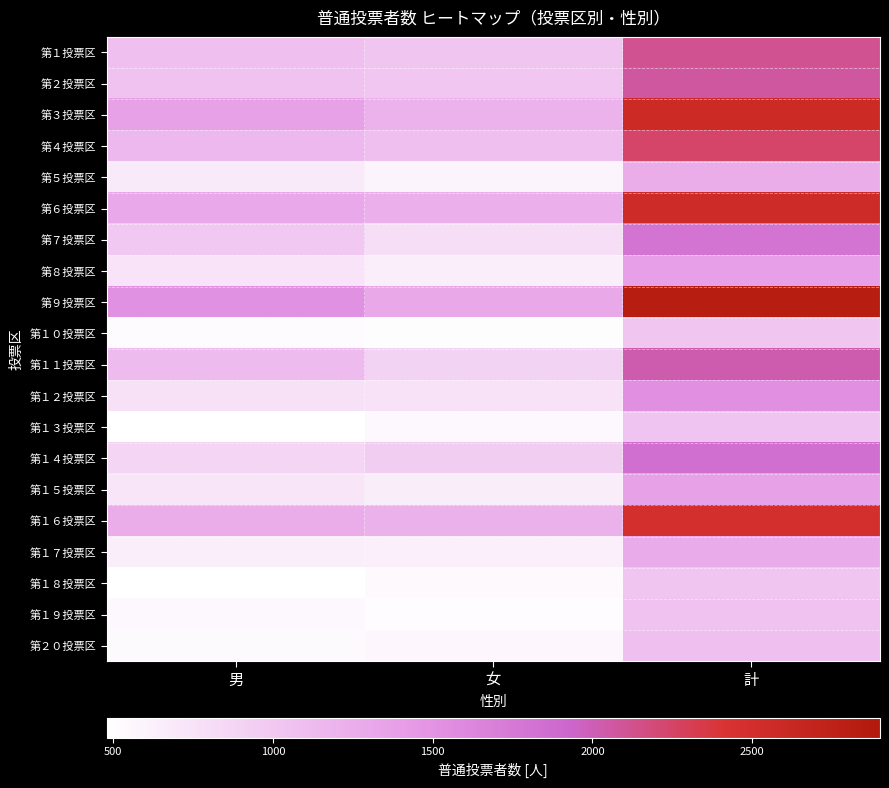

What is the difference between the highest and lowest values at 男?

1046